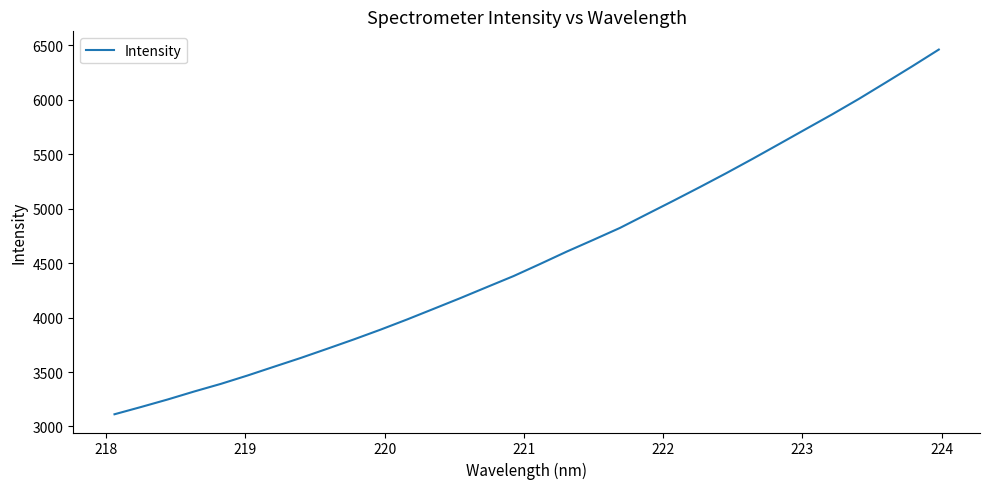

What is the greatest value displayed?

6462.1